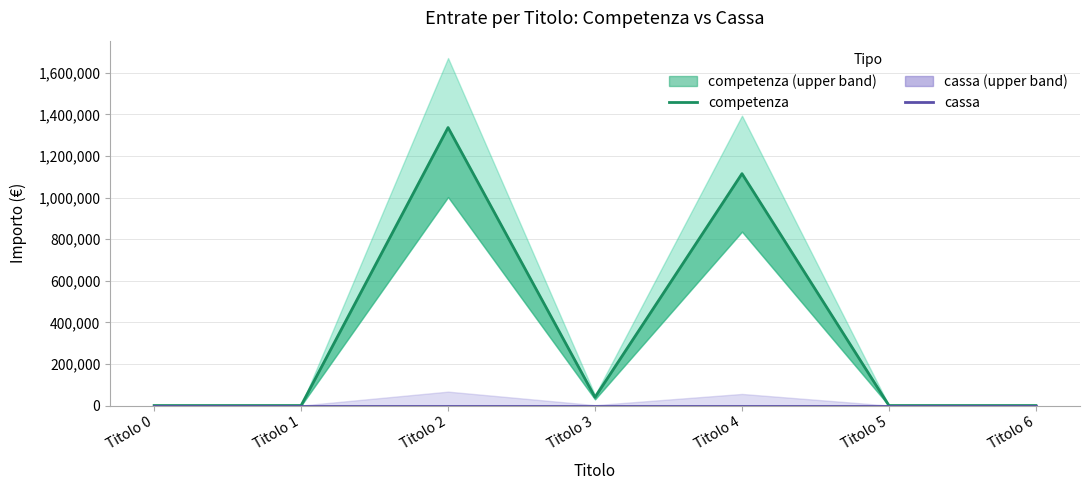

How many values in the competenza series exceed 0?

3